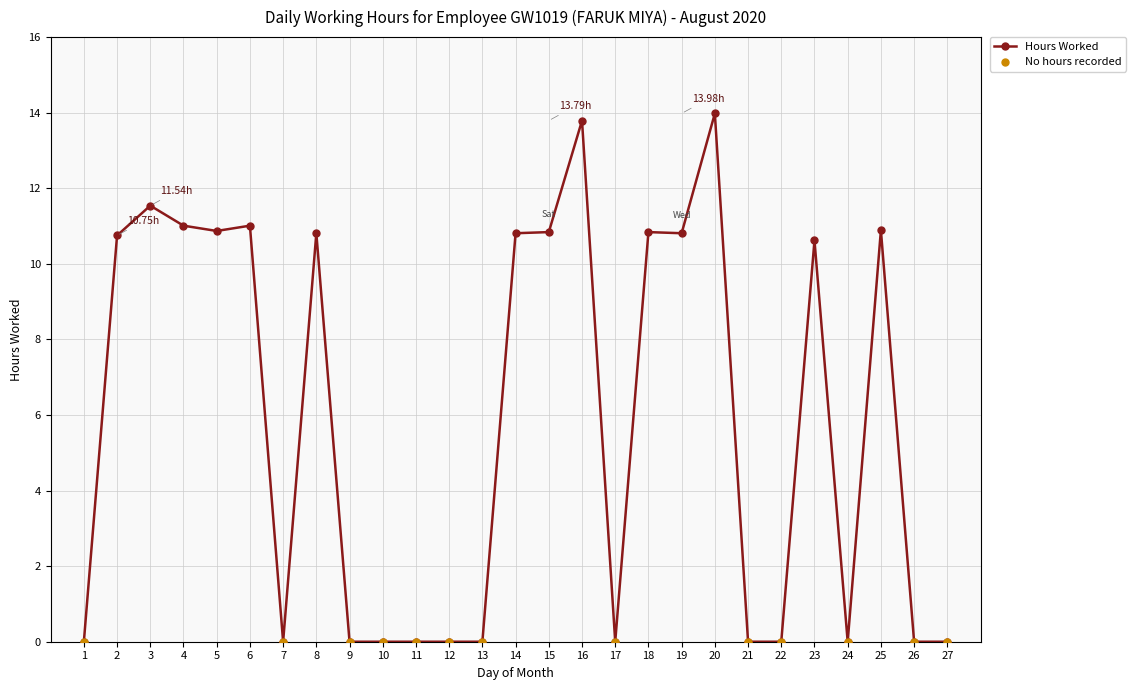

What is the change in value from 6 to 21?

-11.0